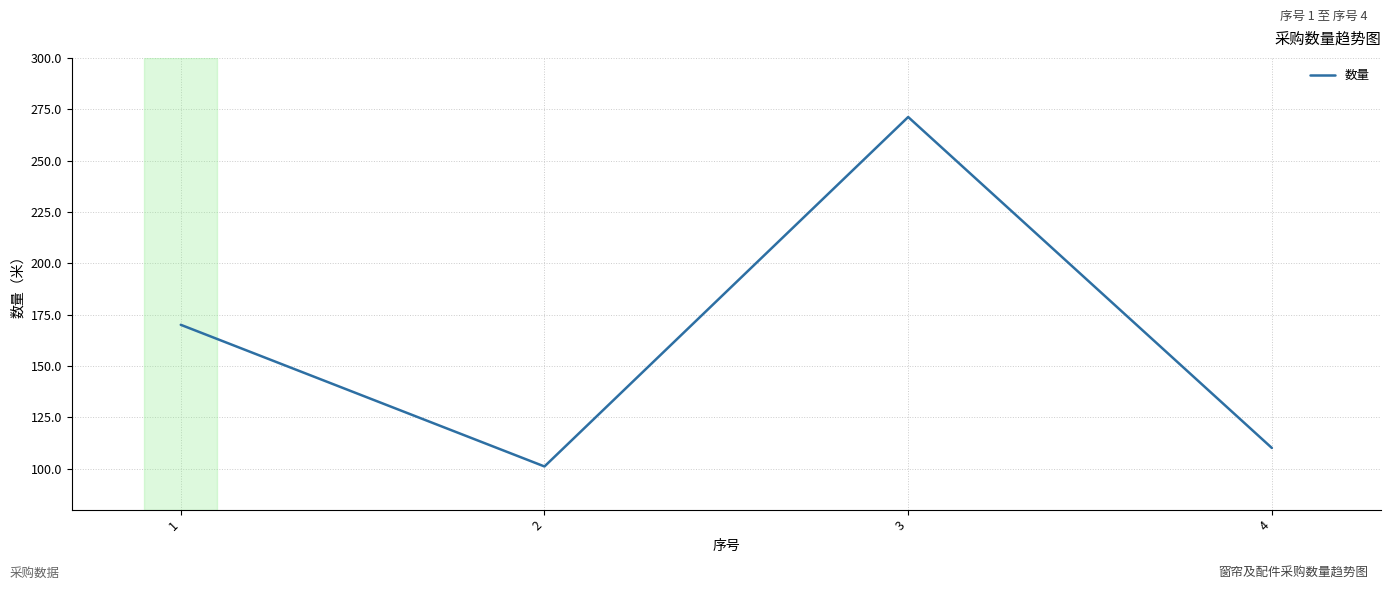

At which label is the value closest to 186?

1